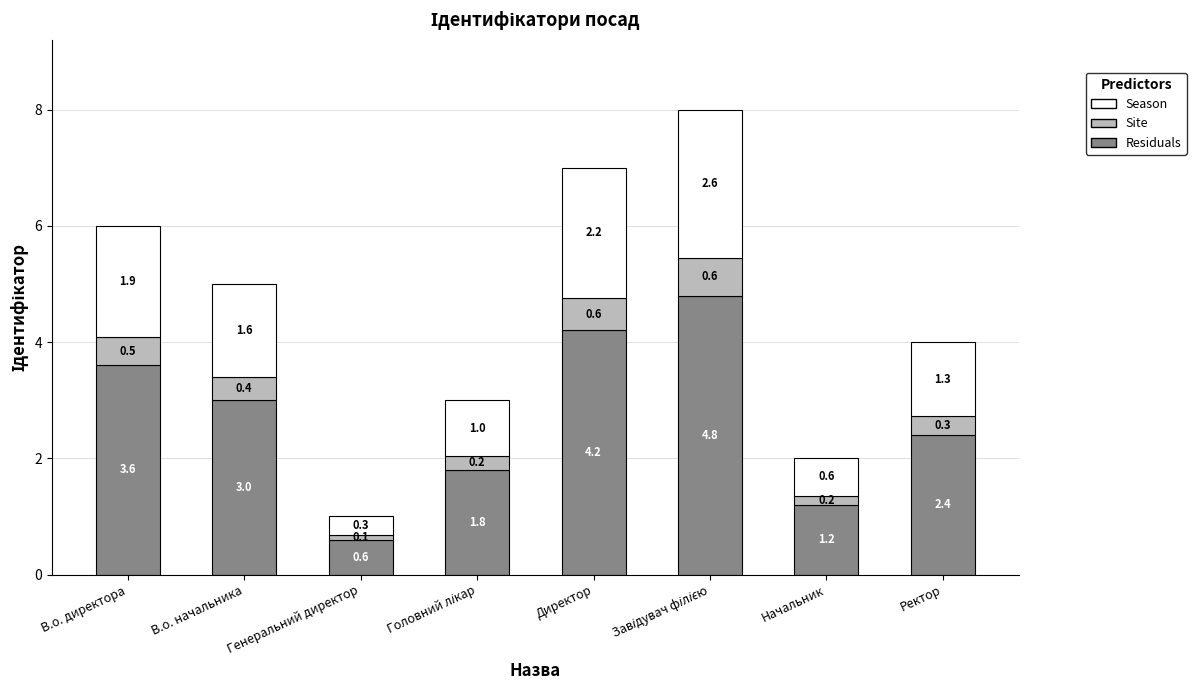

What value does the Residuals series have at Директор?

4.2